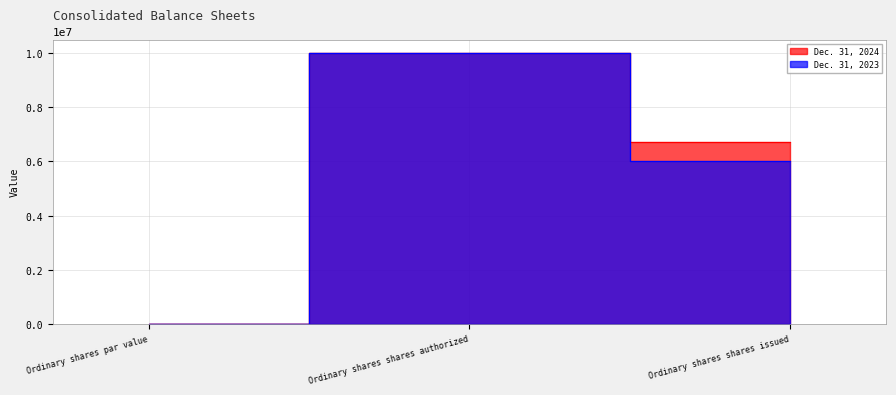

Rank the series at Ordinary shares shares issued from lowest to highest value.

Dec. 31, 2023, Dec. 31, 2024